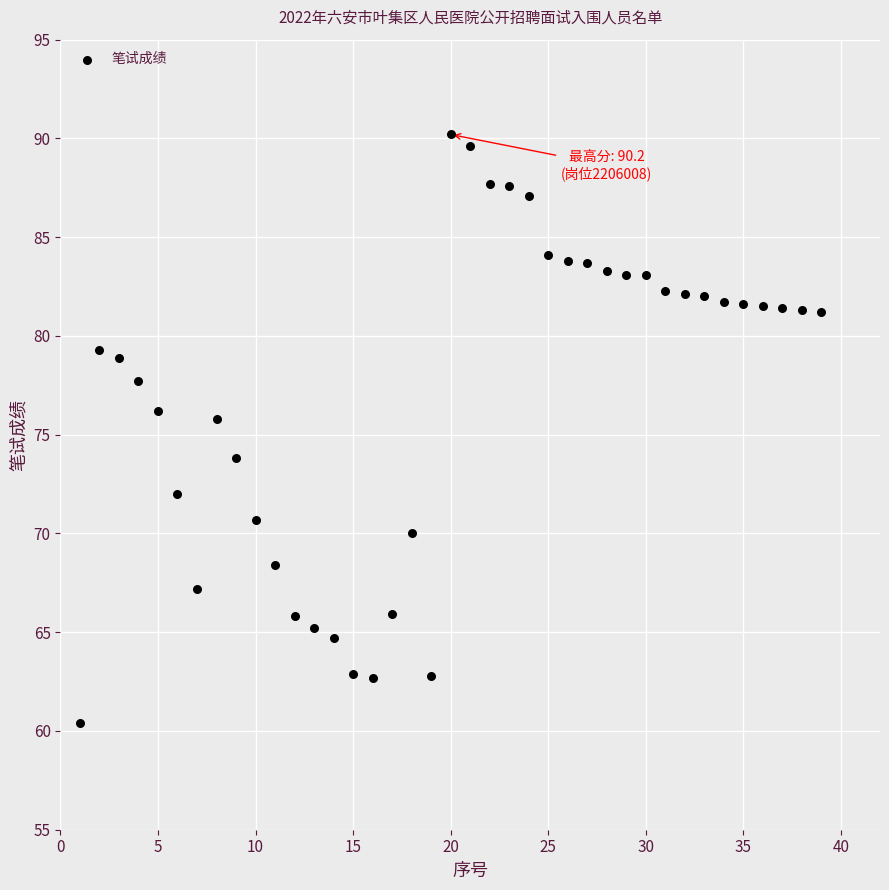

What Y value in the scatter plot is closest to 75?

75.8